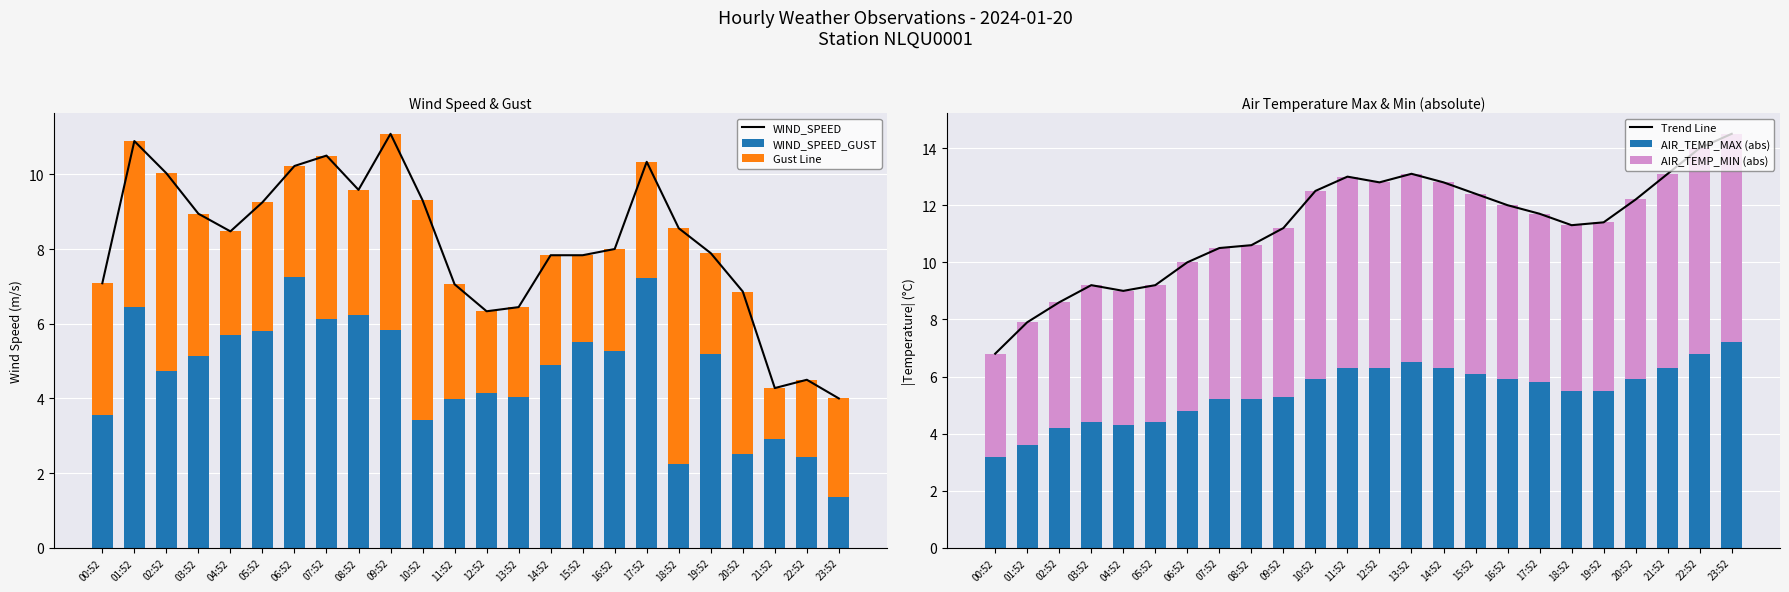

Which category has the highest value across all series?

23:52